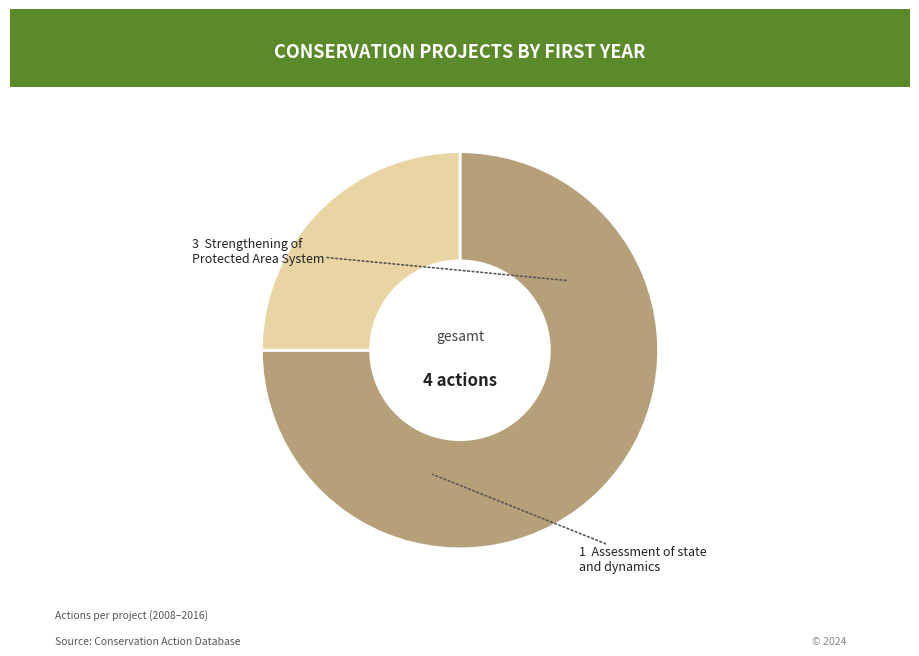

Is there any slice that represents more than half of the pie?

Yes